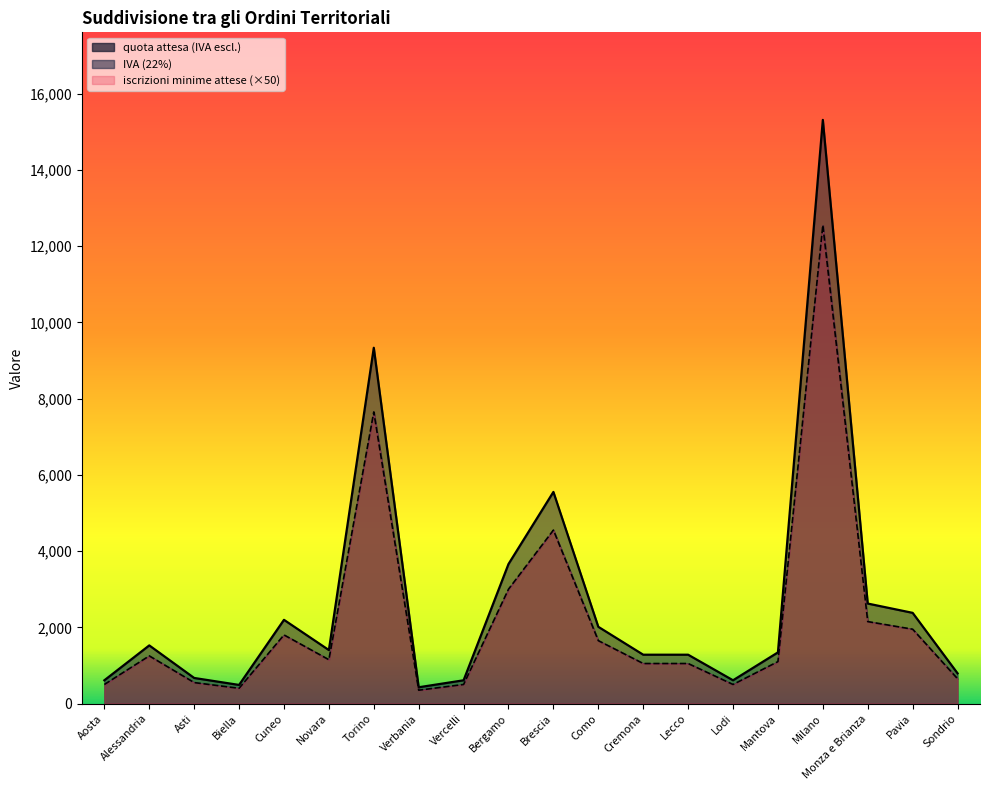

The value of IVA (22%) at Como is 1650. True or false?

True